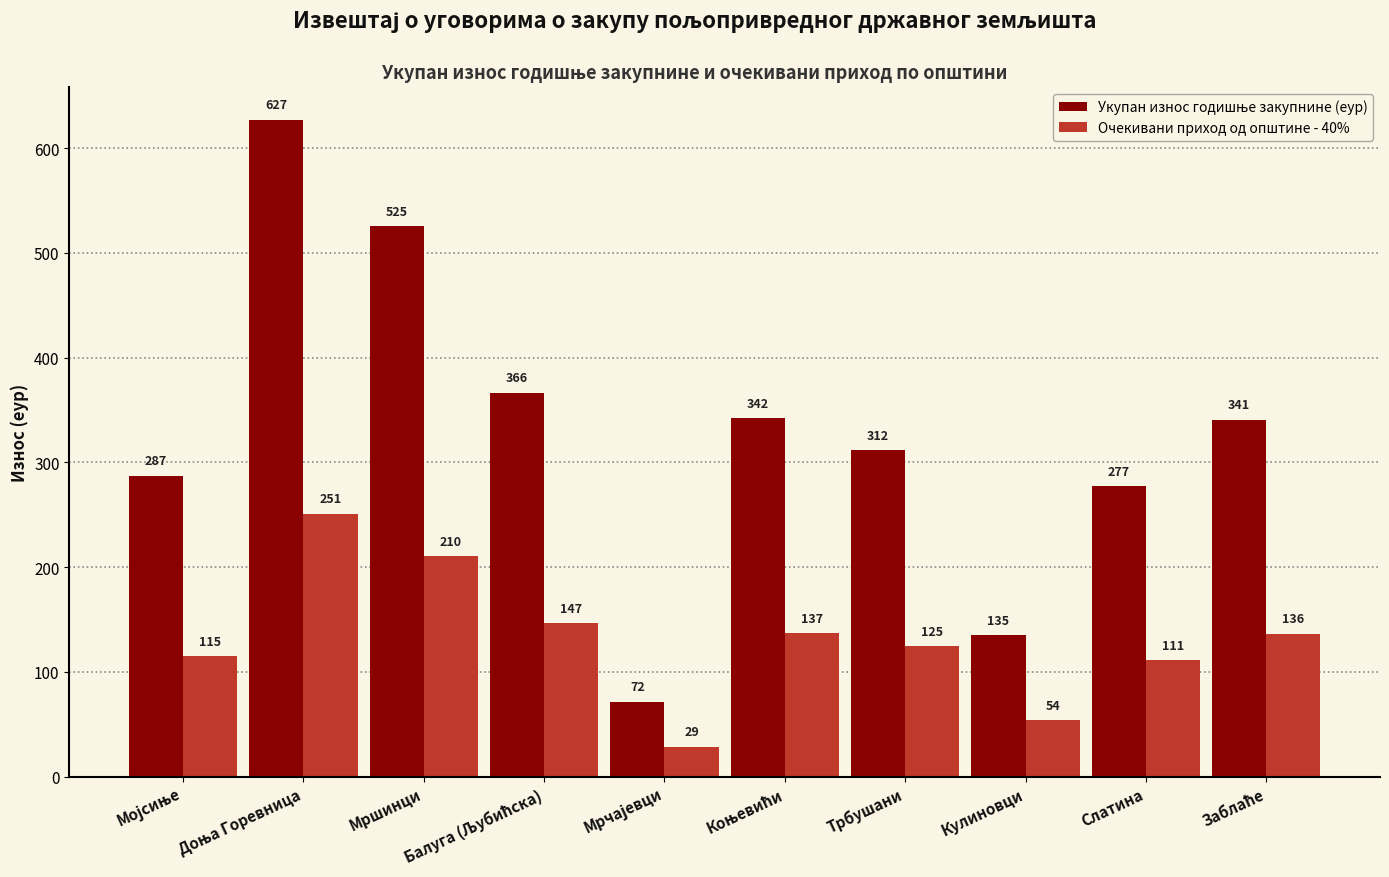

At how many categories does at least one series exceed 234?

8